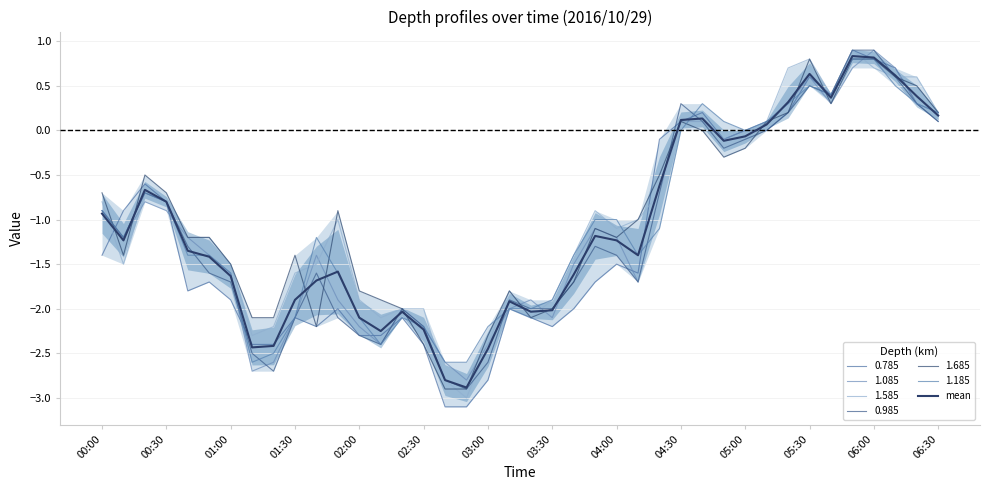

Does the chart have visible grid lines?

Yes